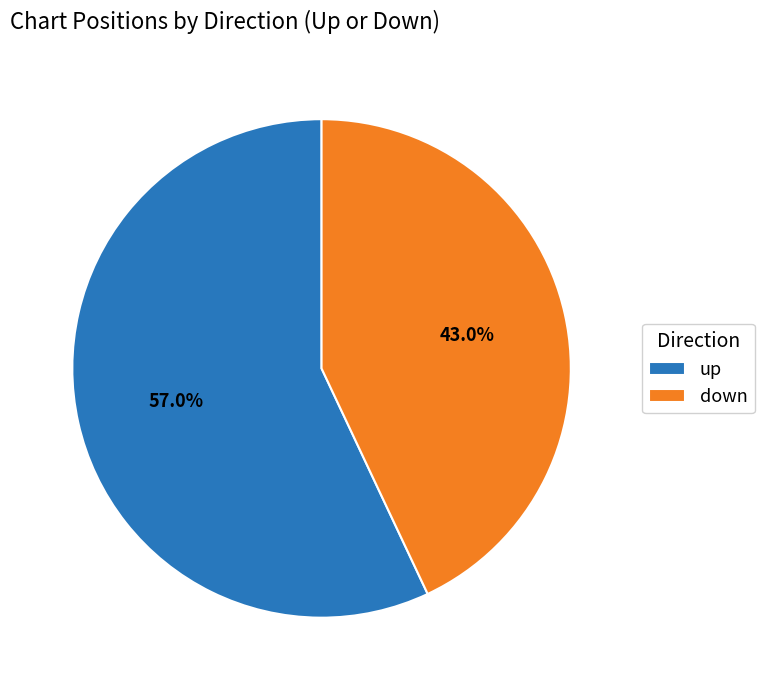

What percentage is NOT represented by down?

57.0%